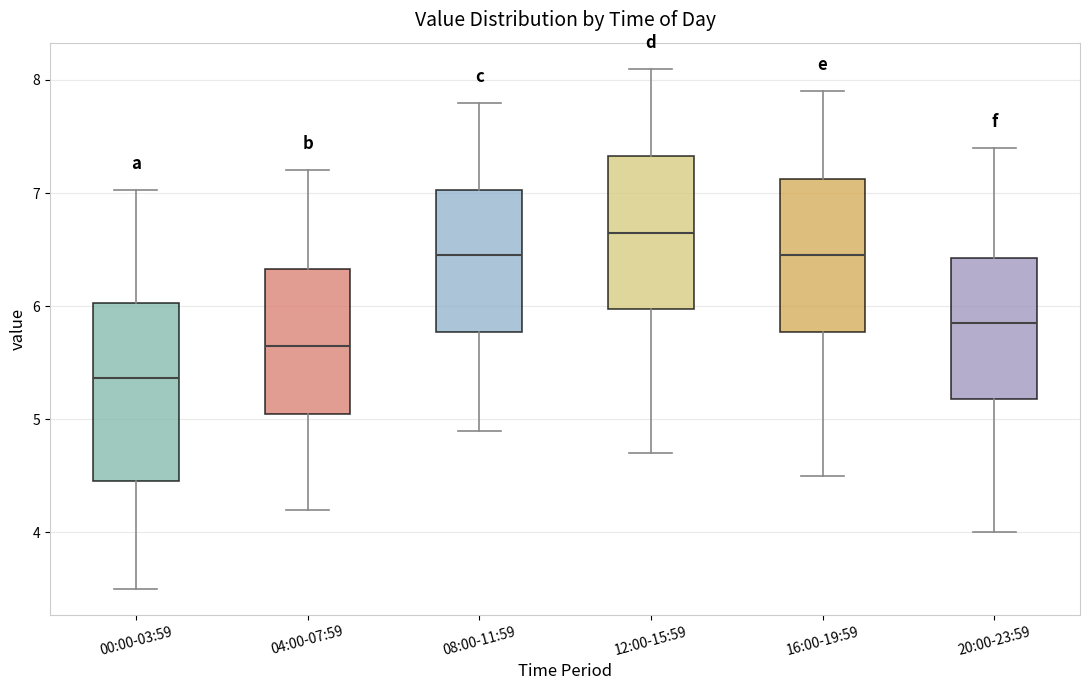

Reading left to right, read every box against the y-axis: the position of its median line, the range the box covers, and the ends of its whiskers. The values are not printed on the chart, so give them approximately, as read against the axis.

00:00-03:59: median 5.4, box 4.5 to 6.0, whiskers 3.5 to 7.0
04:00-07:59: median 5.7, box 5.1 to 6.3, whiskers 4.2 to 7.2
08:00-11:59: median 6.5, box 5.8 to 7.0, whiskers 4.9 to 7.8
12:00-15:59: median 6.7, box 6.0 to 7.3, whiskers 4.7 to 8.1
16:00-19:59: median 6.5, box 5.8 to 7.1, whiskers 4.5 to 7.9
20:00-23:59: median 5.9, box 5.2 to 6.4, whiskers 4.0 to 7.4